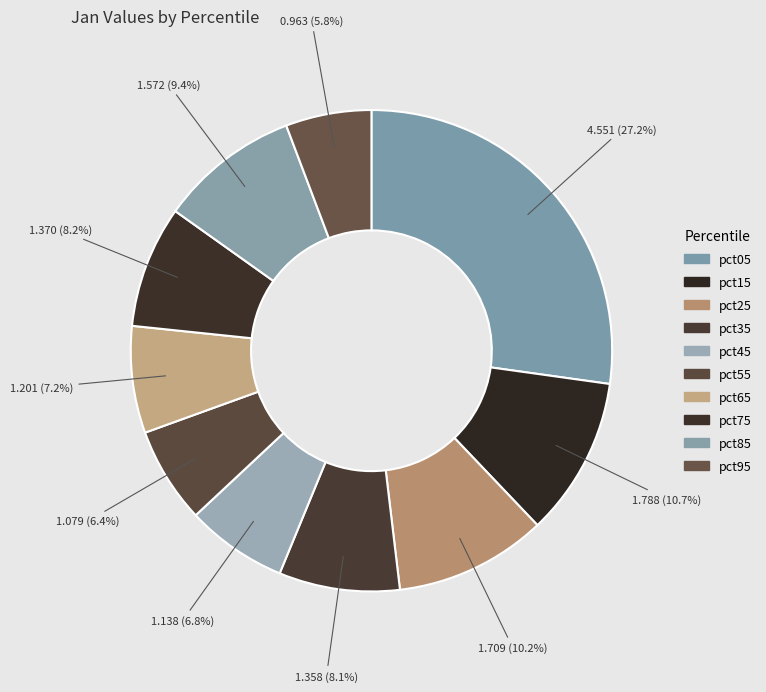

True or false: pct65 accounts for 1% of the total.

False